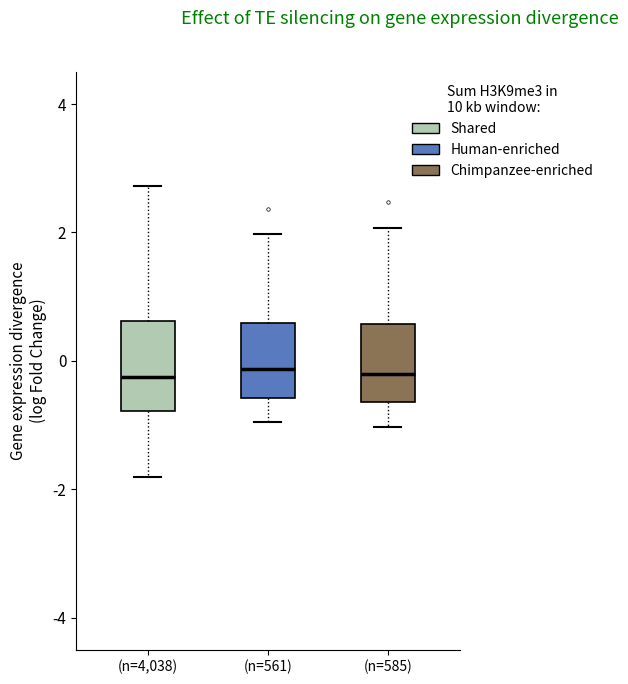

Reading left to right, read every box against the y-axis: the position of its median line, the range the box covers, and the ends of its whiskers. The values are not printed on the chart, so give them approximately, as read against the axis.

(n=4,038): median -0.2, box -0.8 to 0.6, whiskers -1.8 to 2.8
(n=561): median -0.2, box -0.6 to 0.6, whiskers -1.0 to 2.0
(n=585): median -0.2, box -0.6 to 0.6, whiskers -1.0 to 2.0